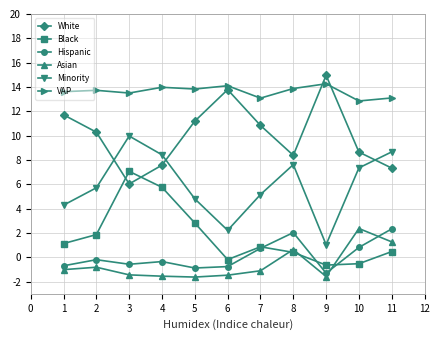

How many values in Hispanic are below zero?

7